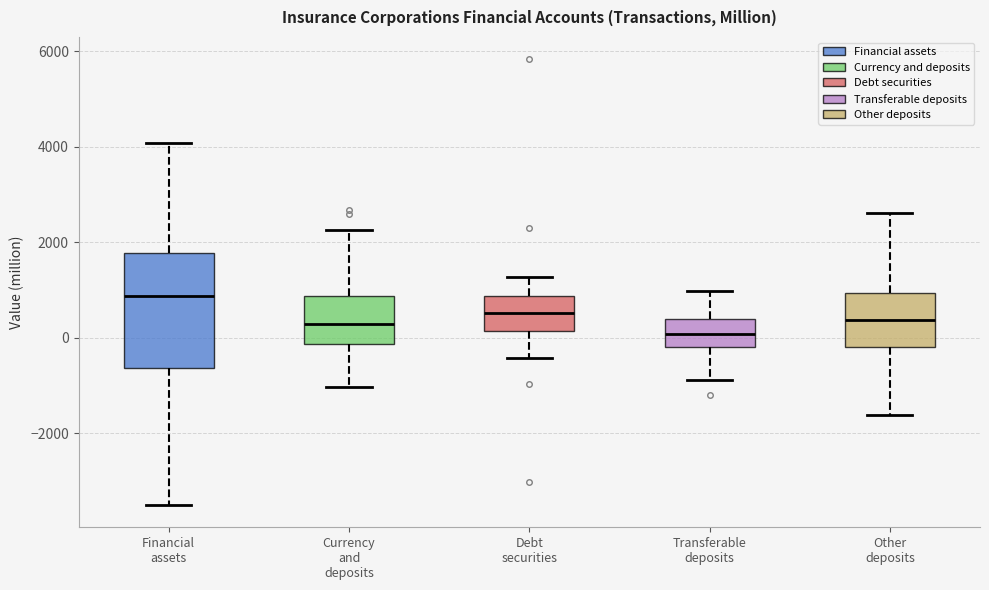

Which box is the tallest, from its lower edge to its upper edge?

Financial assets